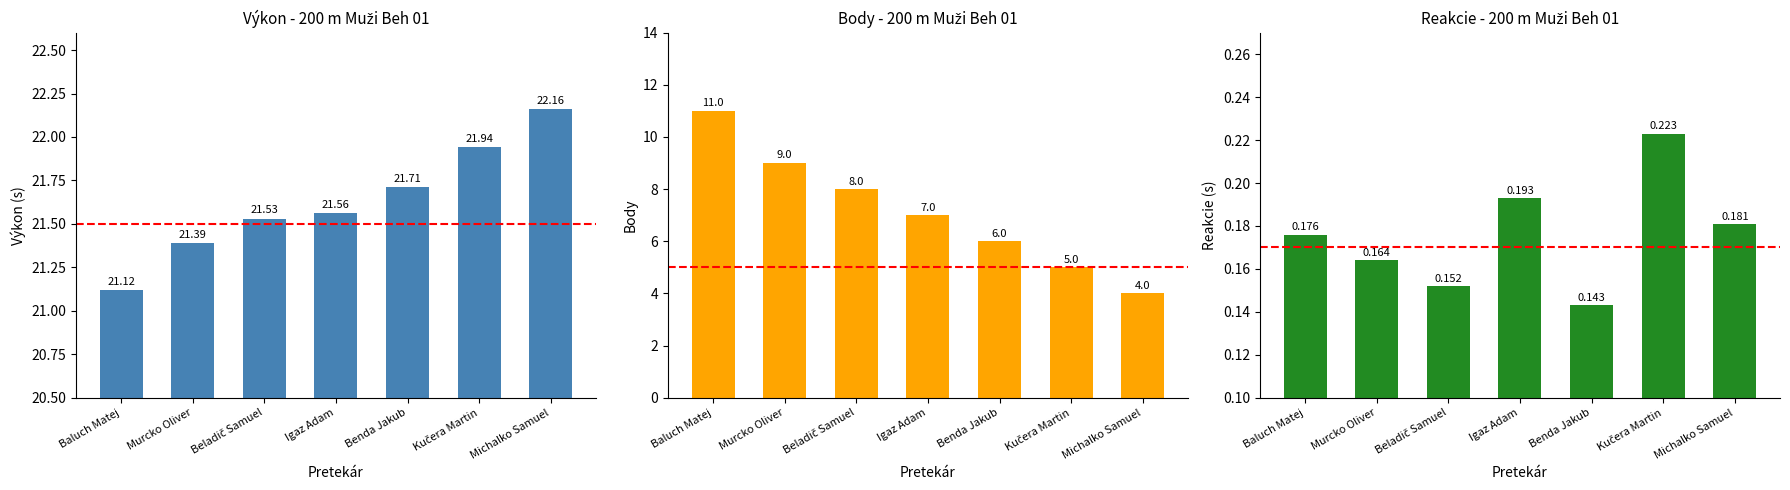

What position from the left is Kučera Martin?

6